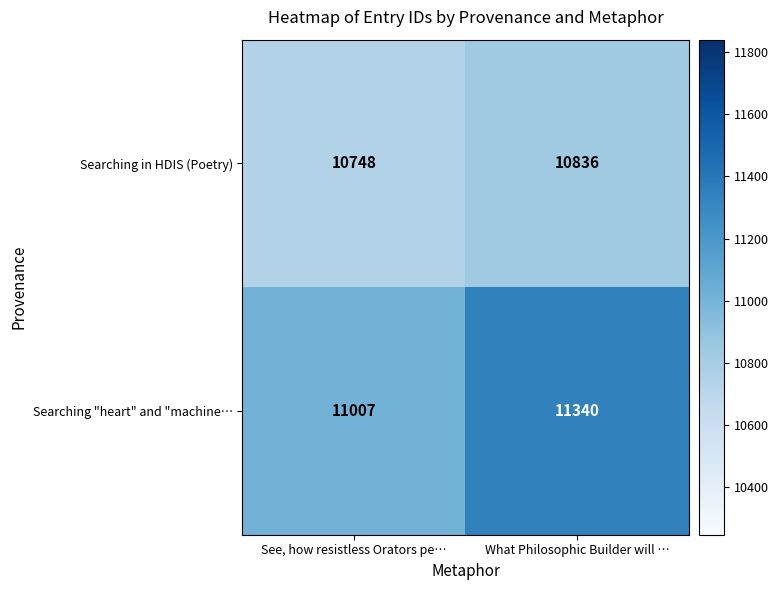

The value of Searching in HDIS (Poetry) at See, how resistless Orators pe… is 4514. True or false?

False